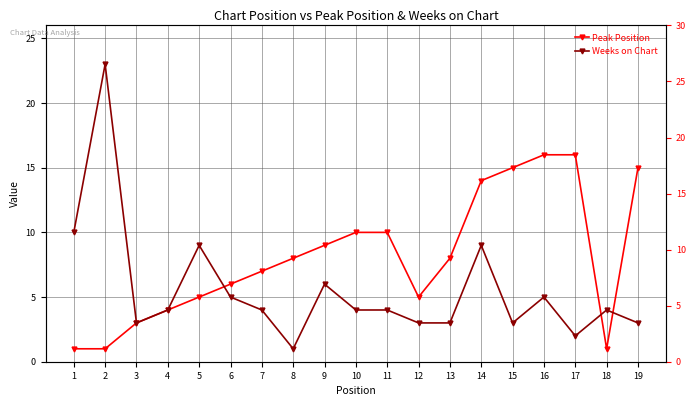

Between 8 and 14, which series saw the biggest shift?

Weeks on Chart